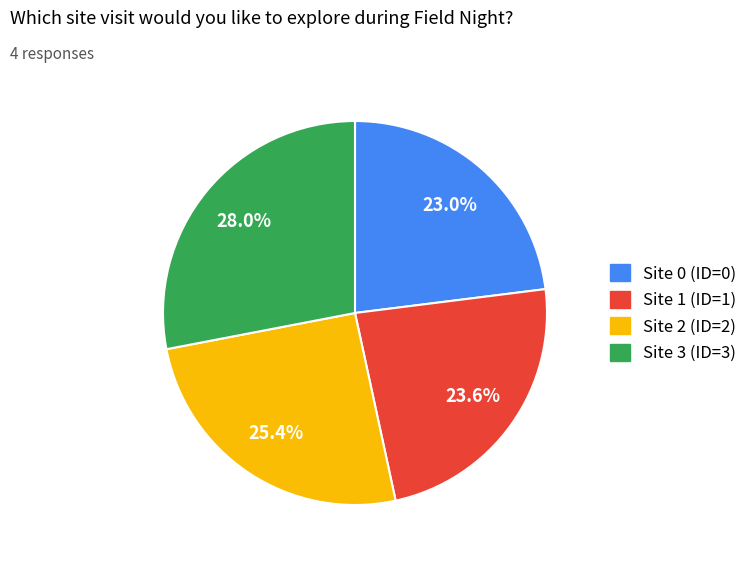

The Site 2 (ID=2) slice represents 11% of the pie. True or false?

False